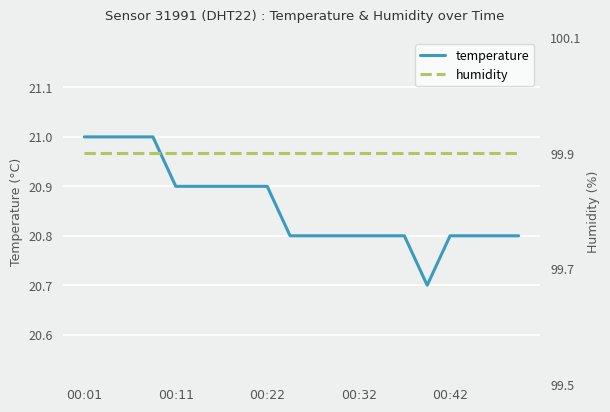

What position from the left is 00:22?

3